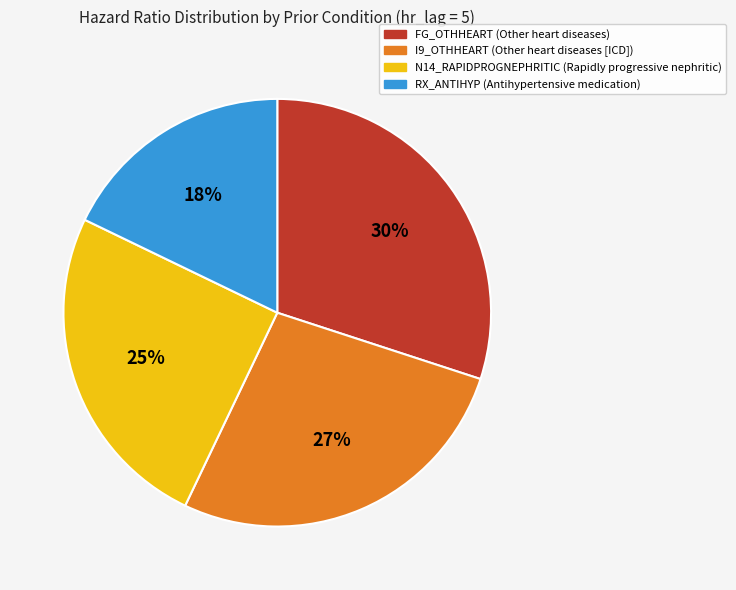

To the nearest percent, what portion does FG_OTHHEART represent?

30%